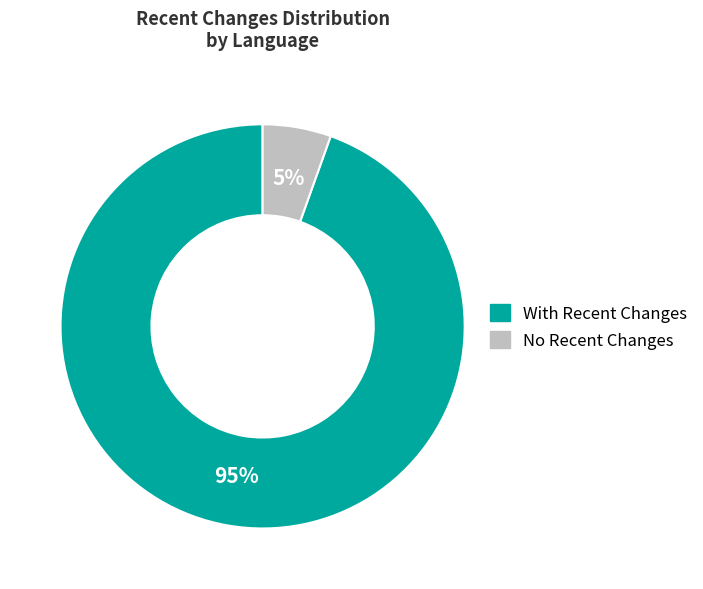

Rank the categories by value from highest to lowest.

With Recent Changes, No Recent Changes